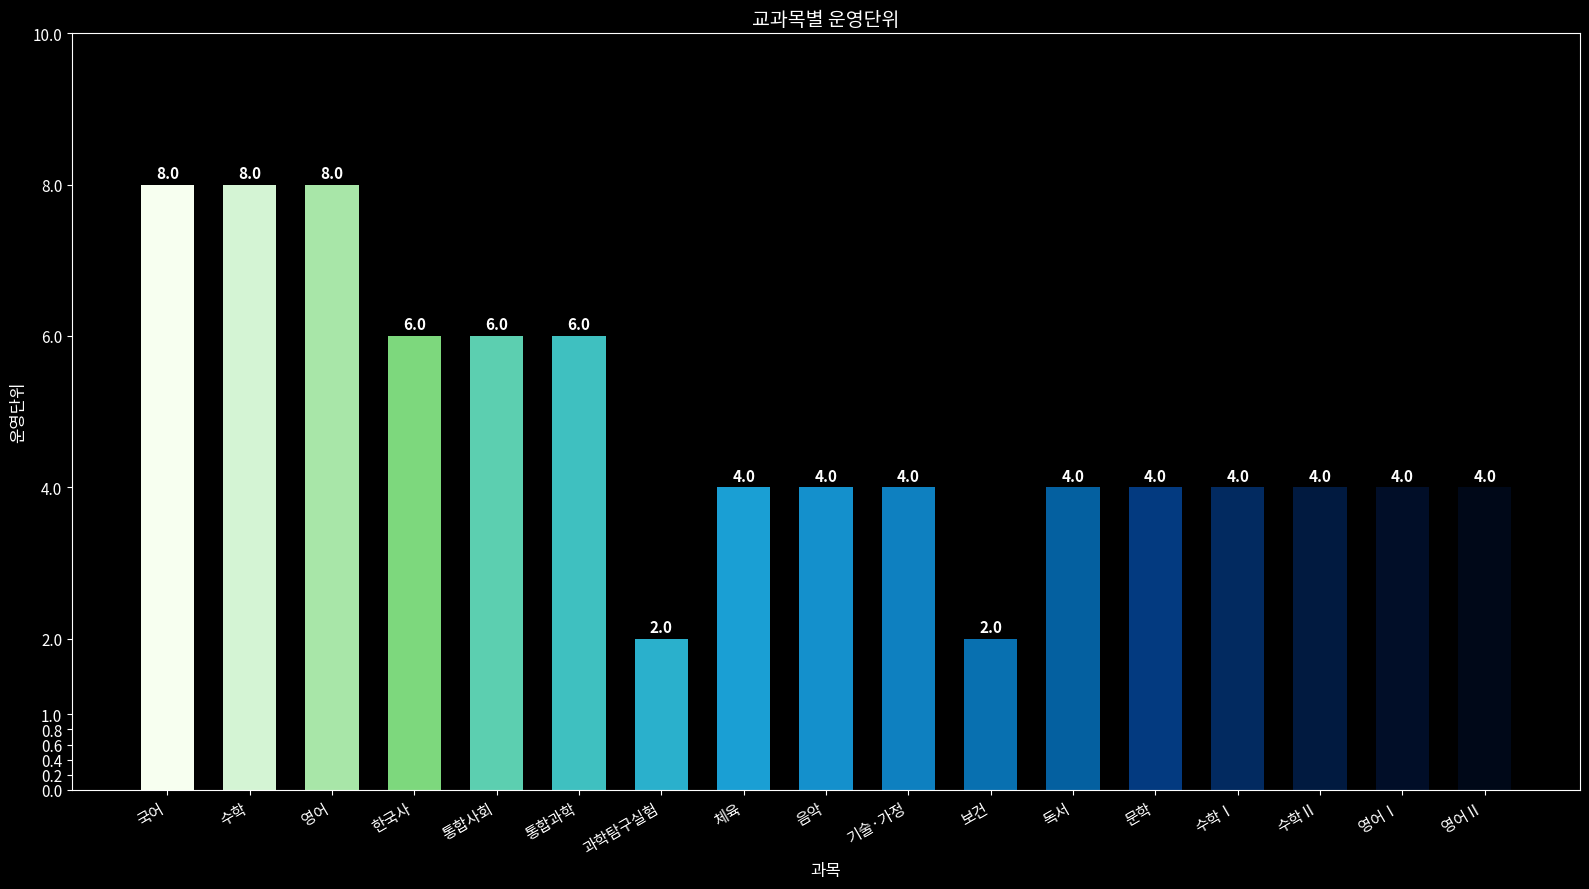

How many categories are shown in the chart?

17